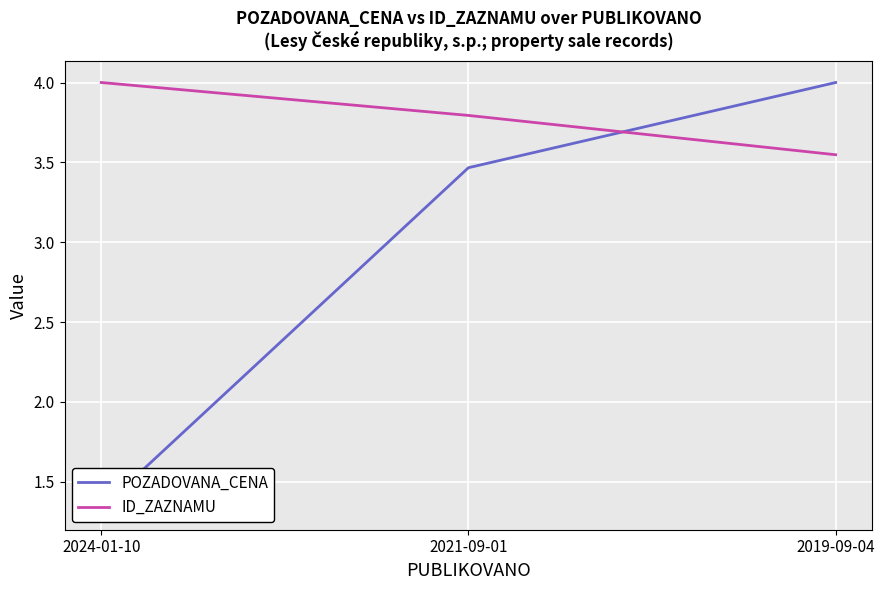

What is the sum of all ID_ZAZNAMU values?

11.3